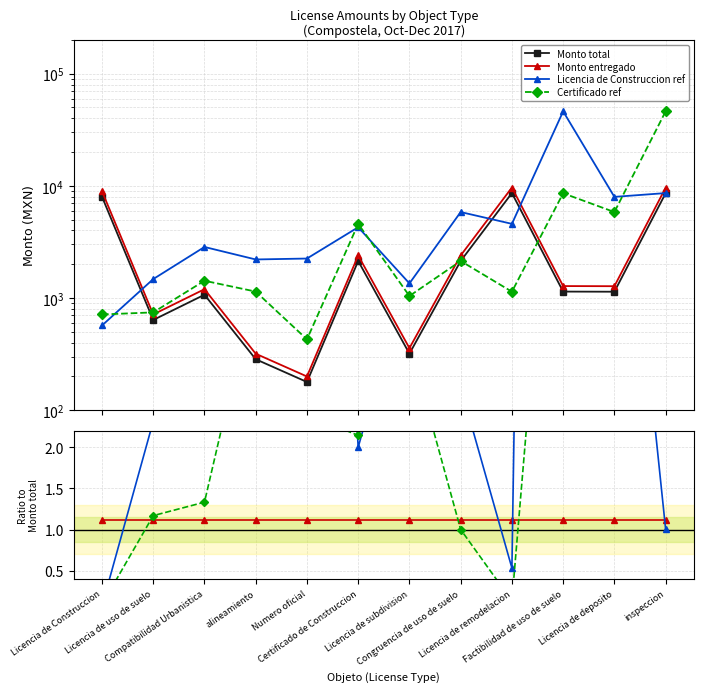

What is the minimum value for Monto entregado?

1.1